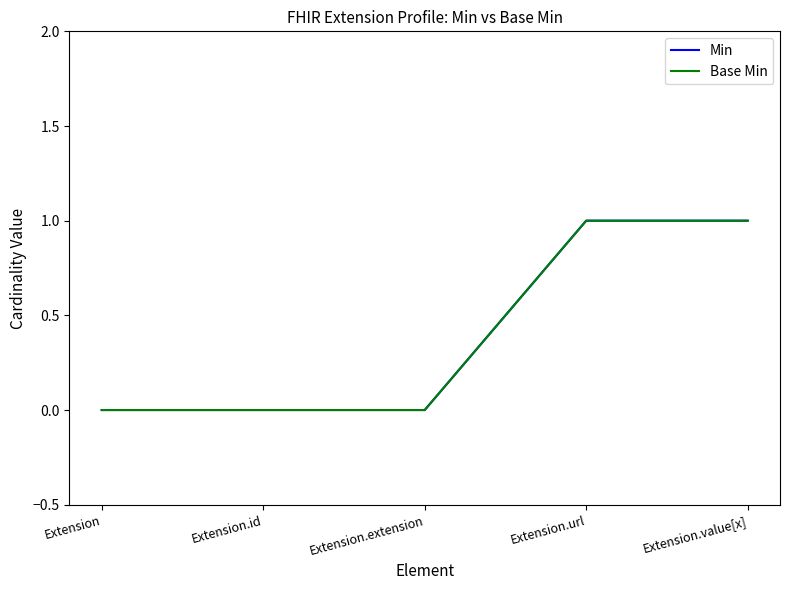

At which category is the sum across all series the highest?

Extension.url